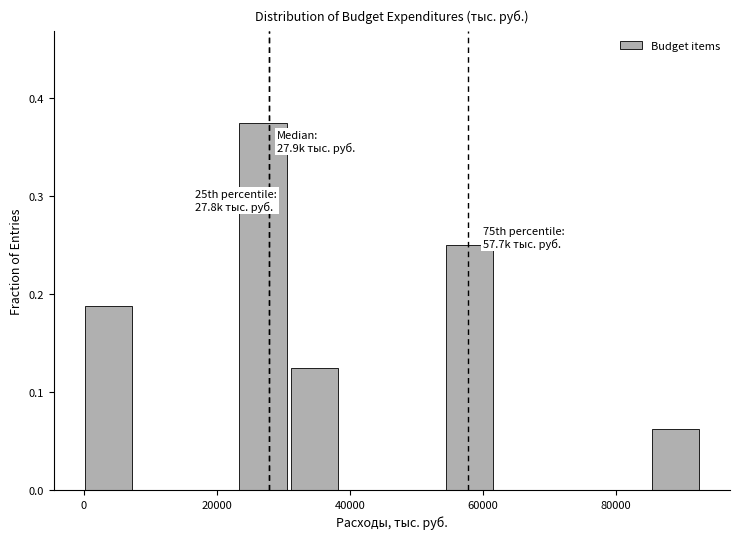

Around what value on the x-axis is the tallest bar? Give the approximate position of its centre, as read against the axis.

26000